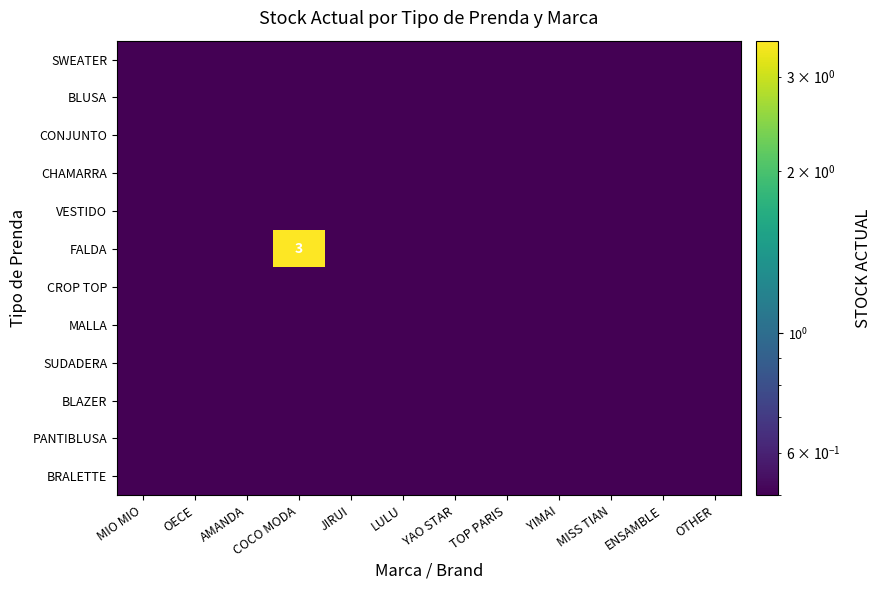

The FALDA series shows 0.1 at YIMAI. True or false?

False